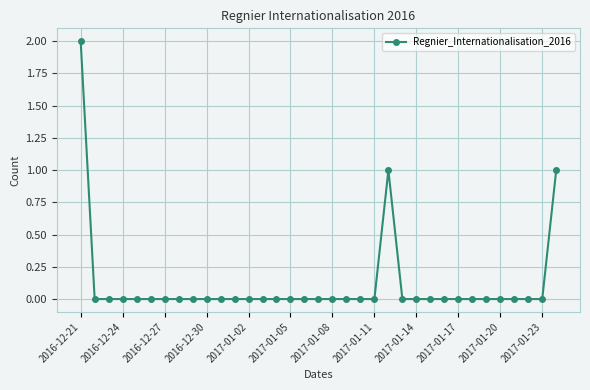

Is this an area chart (filled region under the line)?

No